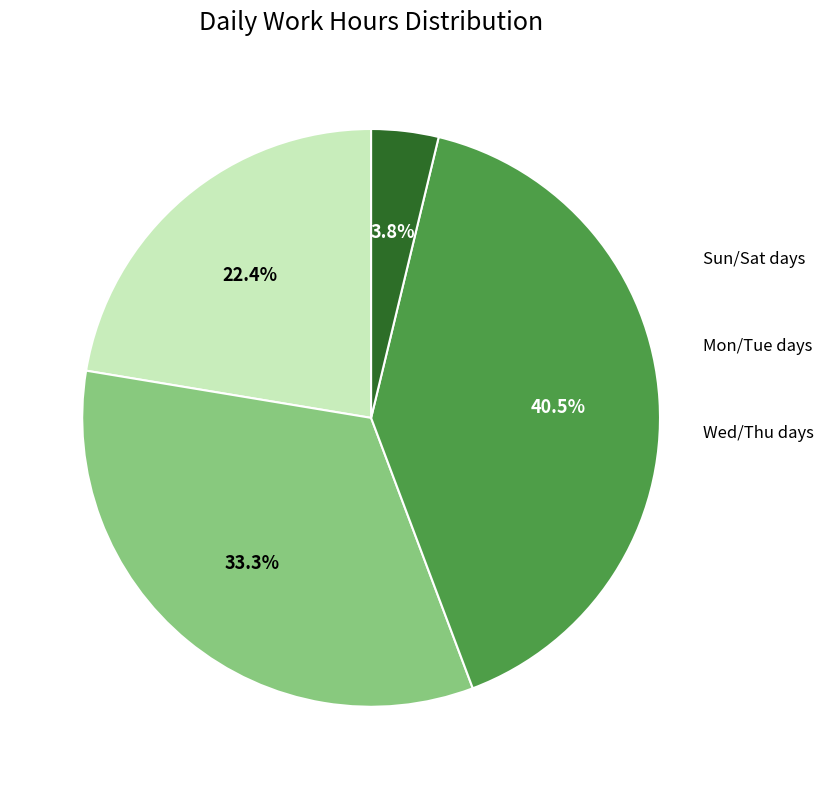

Is there any slice that represents more than half of the pie?

No